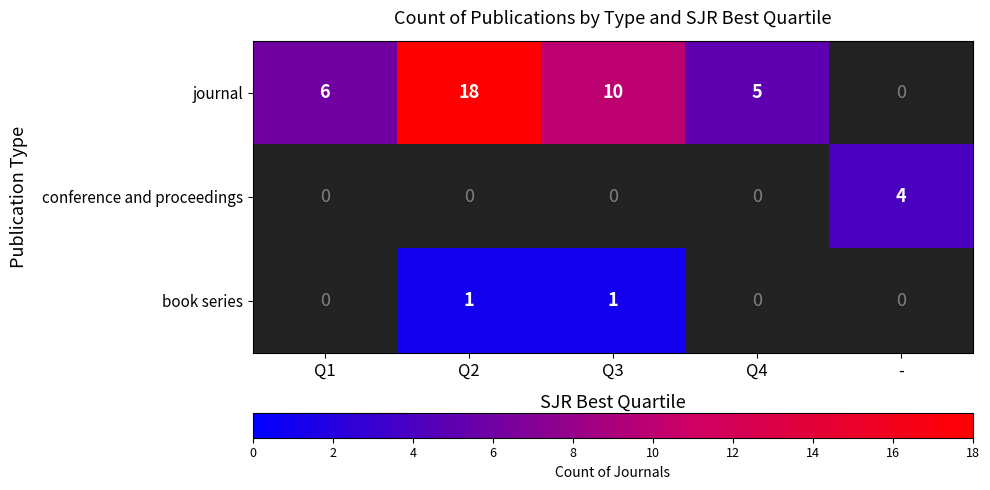

True or false: journal has a value of 31 at Q2.

False